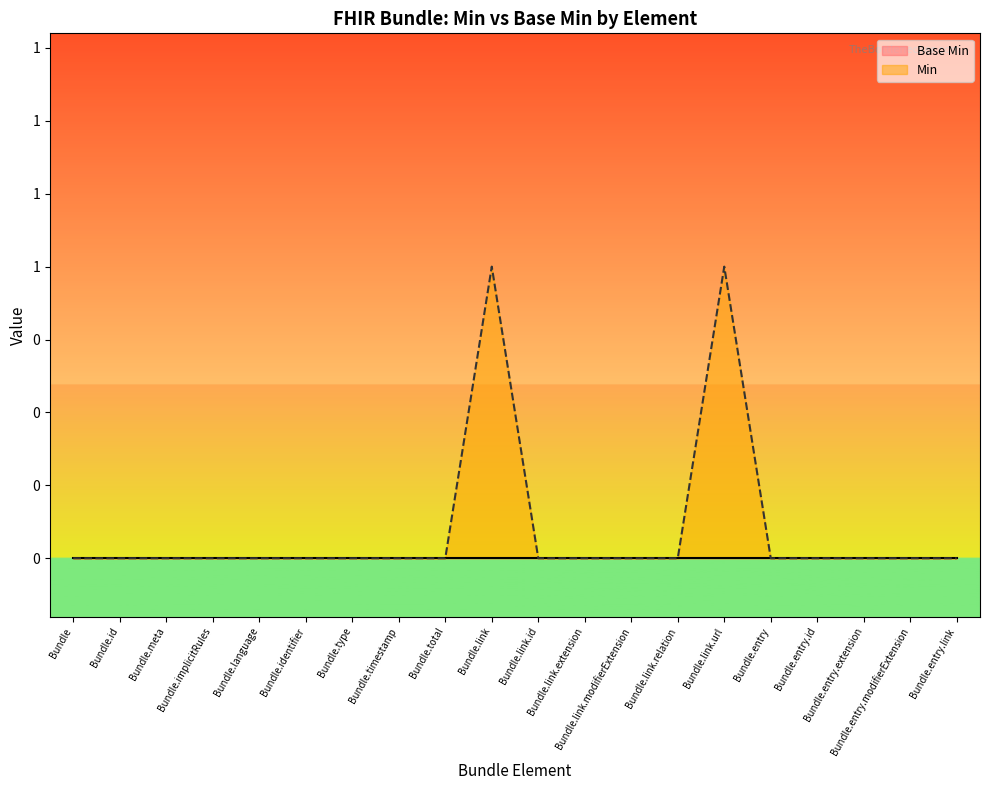

What is the value of the 10th point from the left?

1